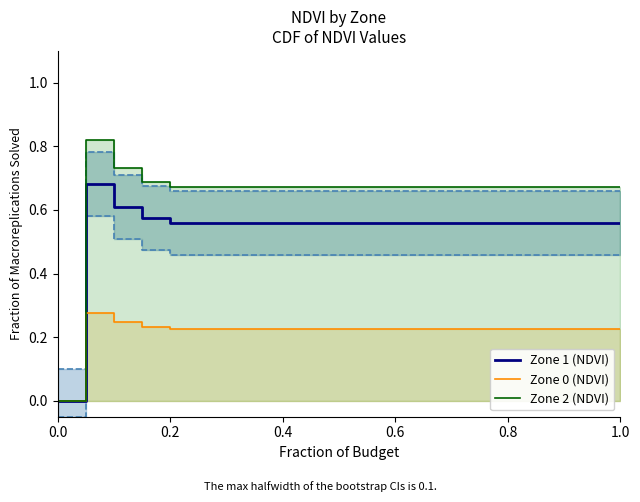

Rank the series by their maximum value, from highest to lowest.

Zone 2 (NDVI), Zone 1 (NDVI), Zone 0 (NDVI)